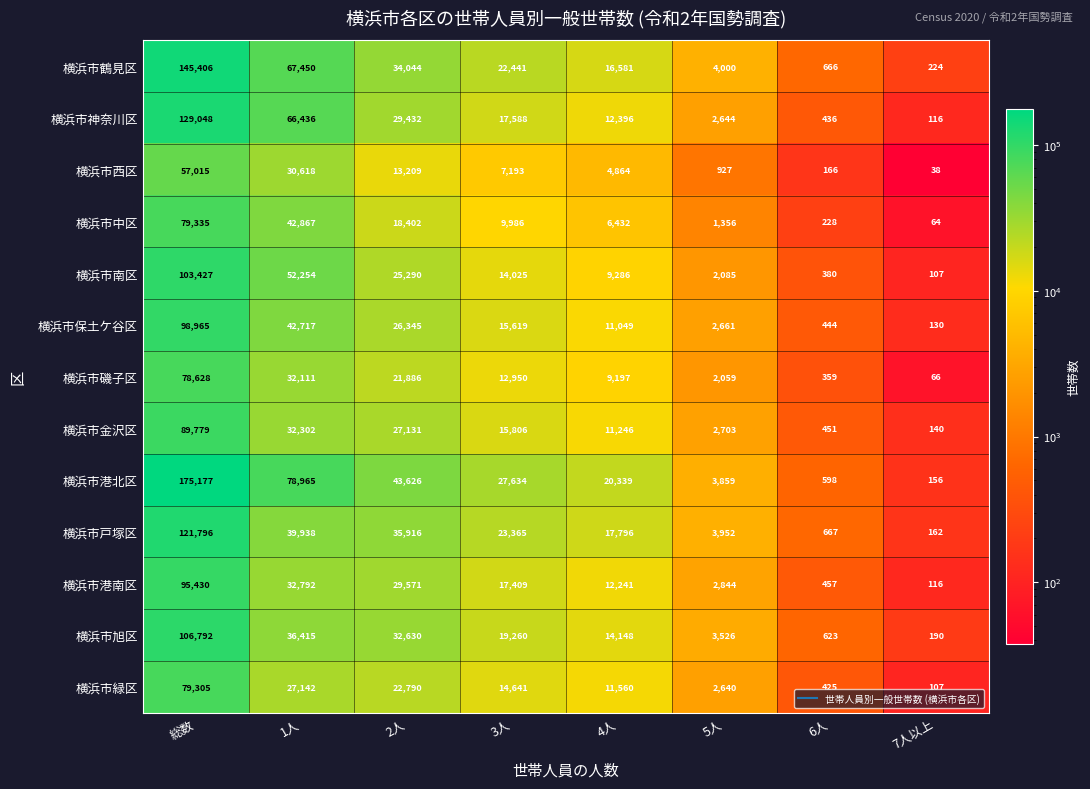

What is the difference between the second highest and second lowest values in the 横浜市磯子区 series?

31752